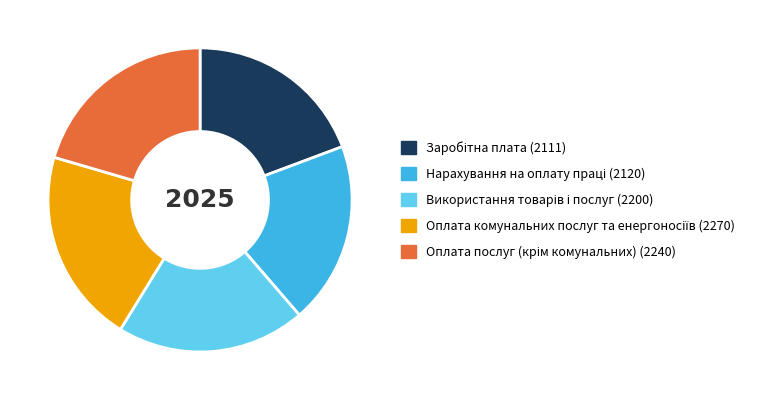

Is there a majority slice in this chart?

No